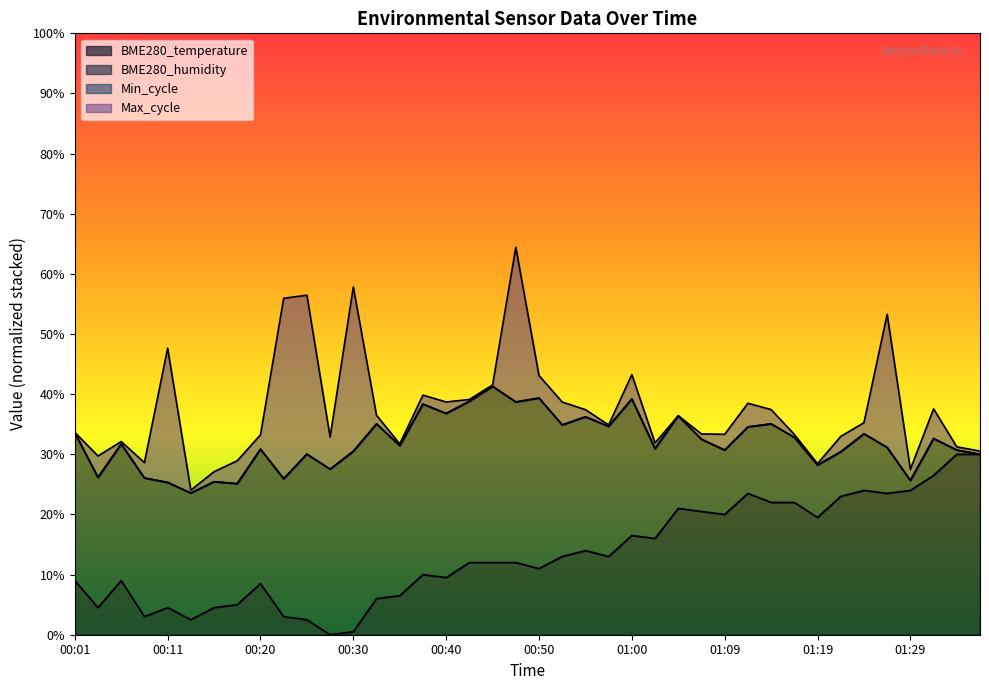

What is the label of the 8th point from the left?

00:18